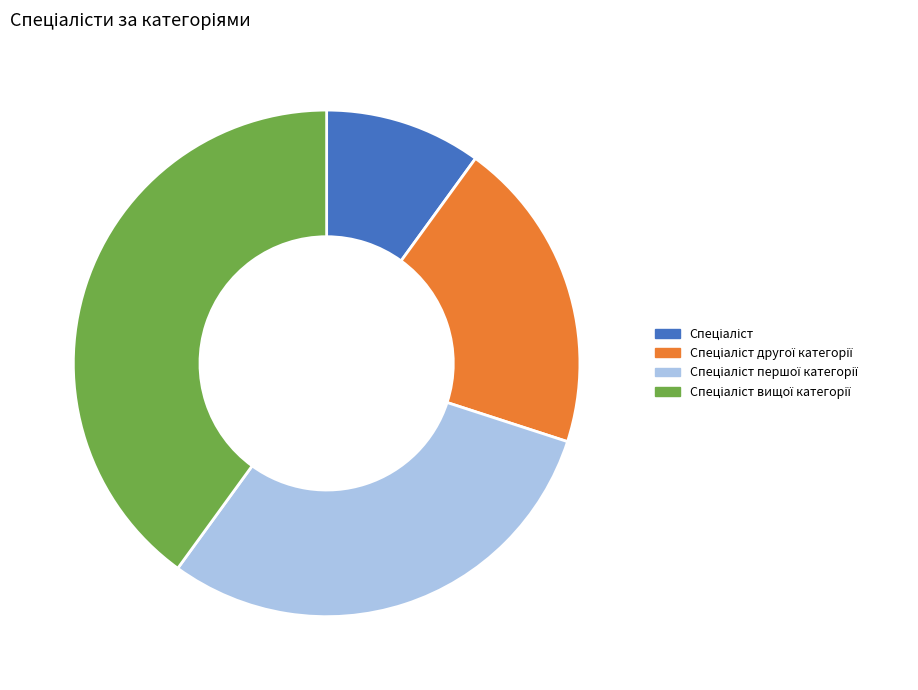

Does any single category account for the majority?

No